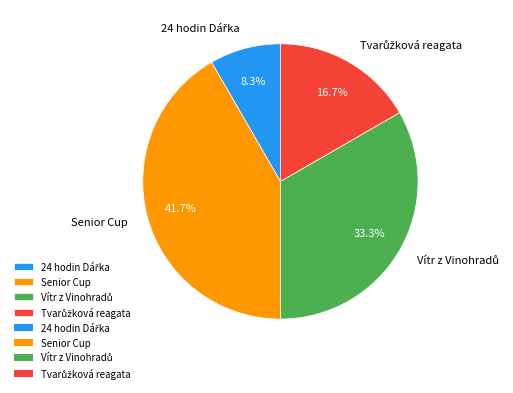

What is the largest slice in the pie chart?

Senior Cup